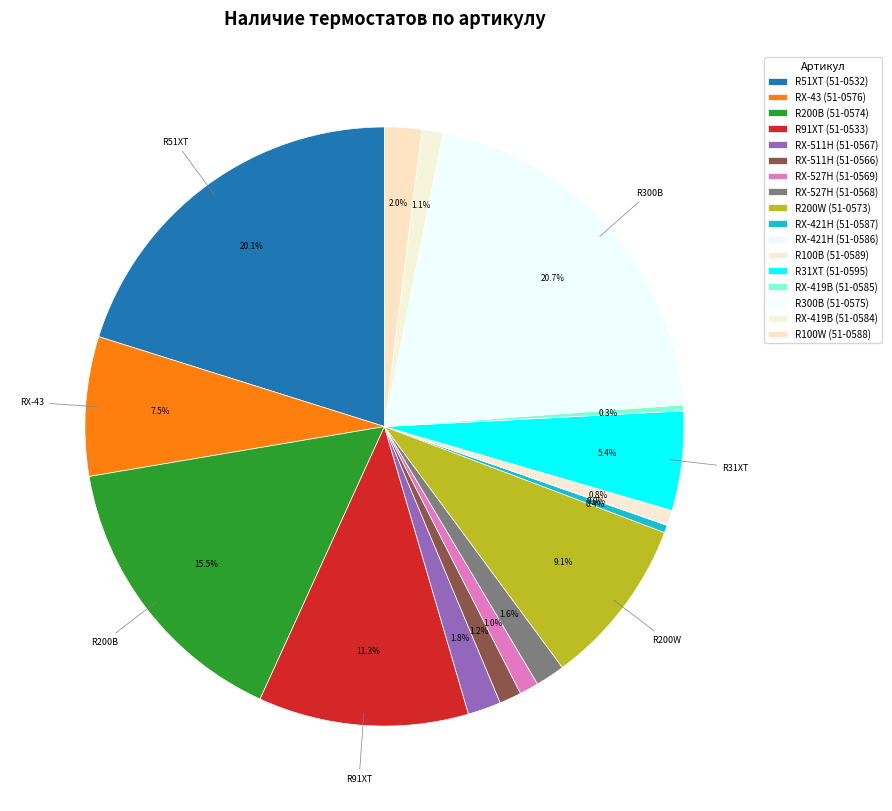

To the nearest percent, what is the difference between the RX-43 (51-0576) and RX-511H (51-0566) slice percentages?

6%